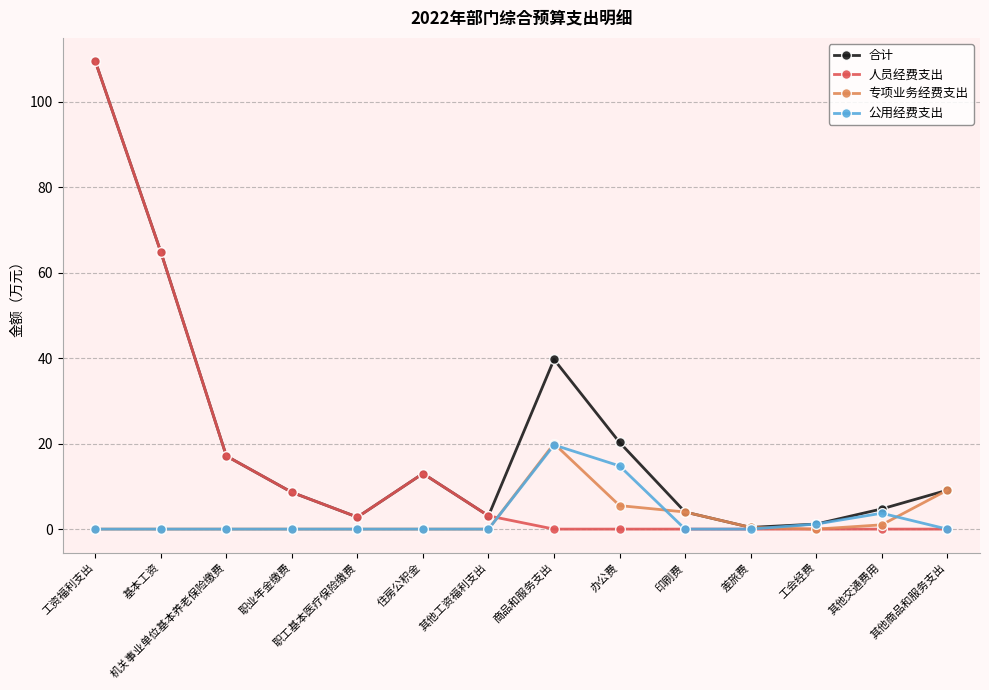

How many lines are shown in the chart?

4